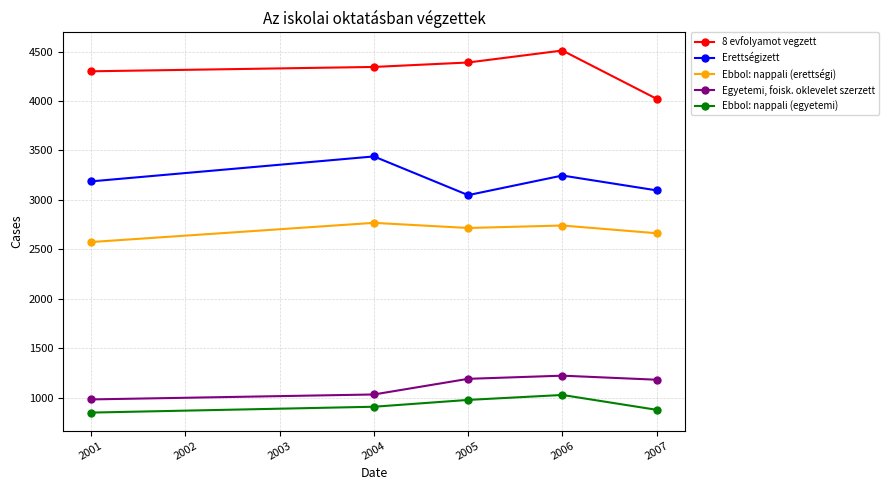

In Ebbol: nappali (erettségi), how many points are lower than both neighbors (excluding endpoints)?

1